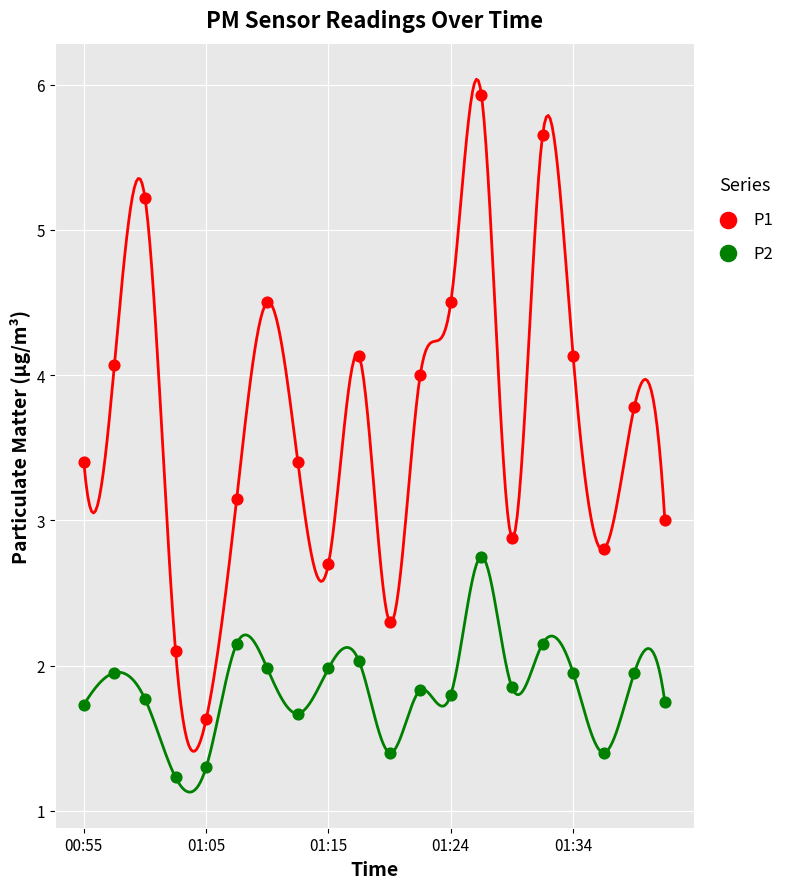

Which series reaches the maximum Y coordinate?

P1